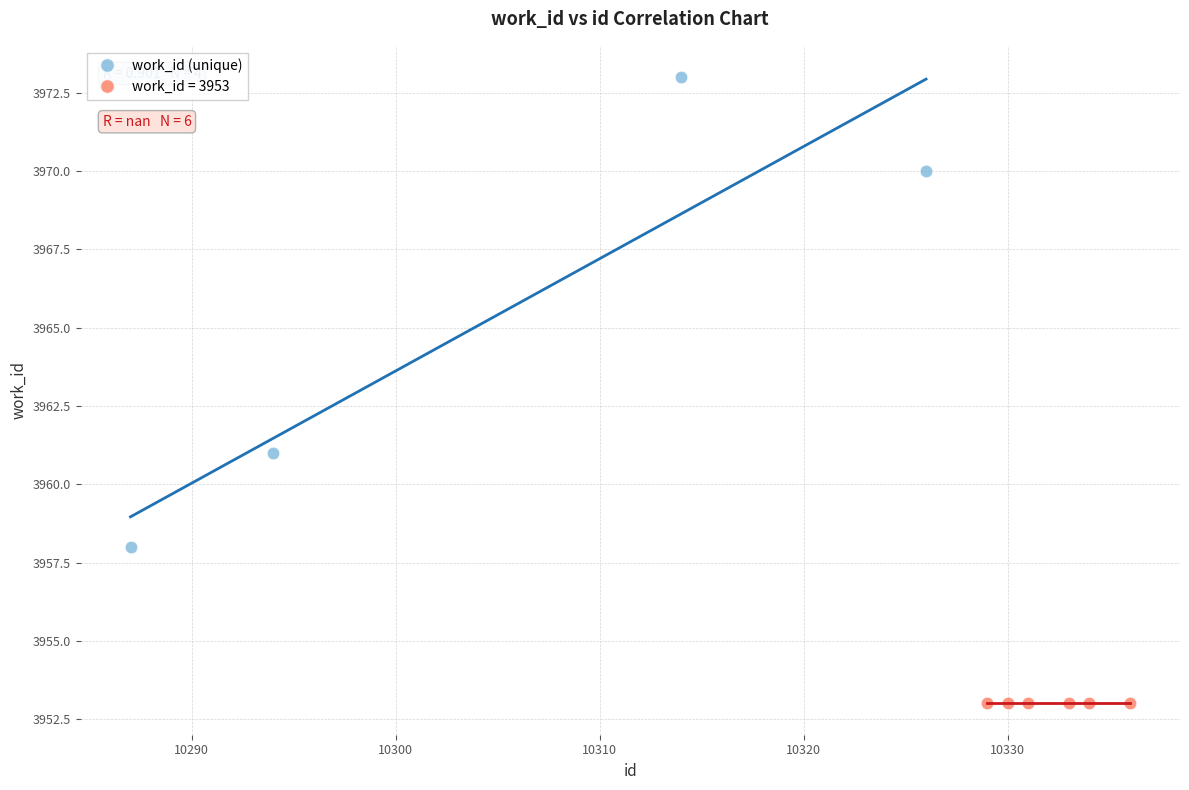

Which series reaches the minimum Y coordinate?

work_id = 3953